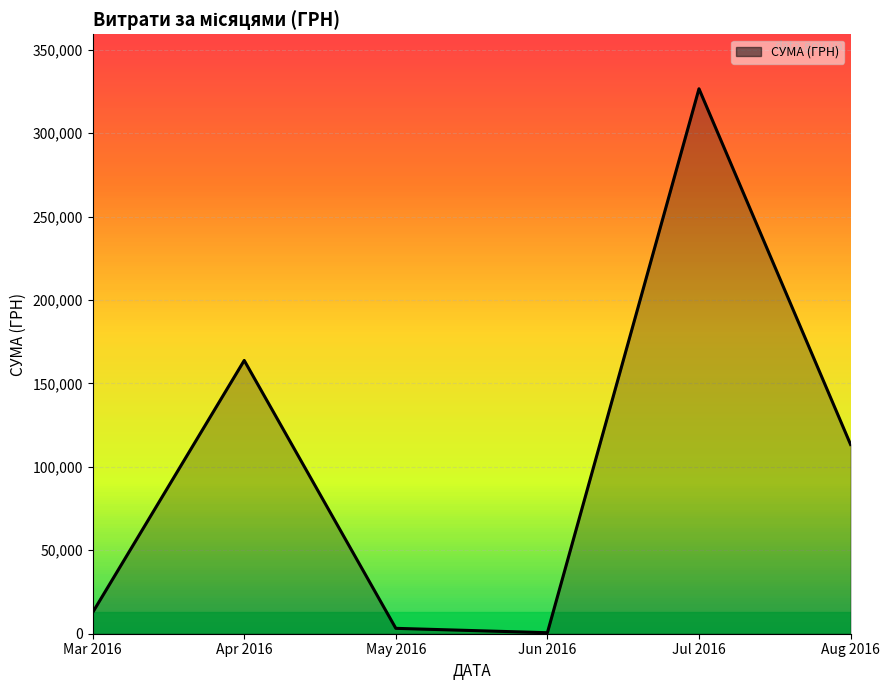

Which category has the highest value across all series?

Jul 2016